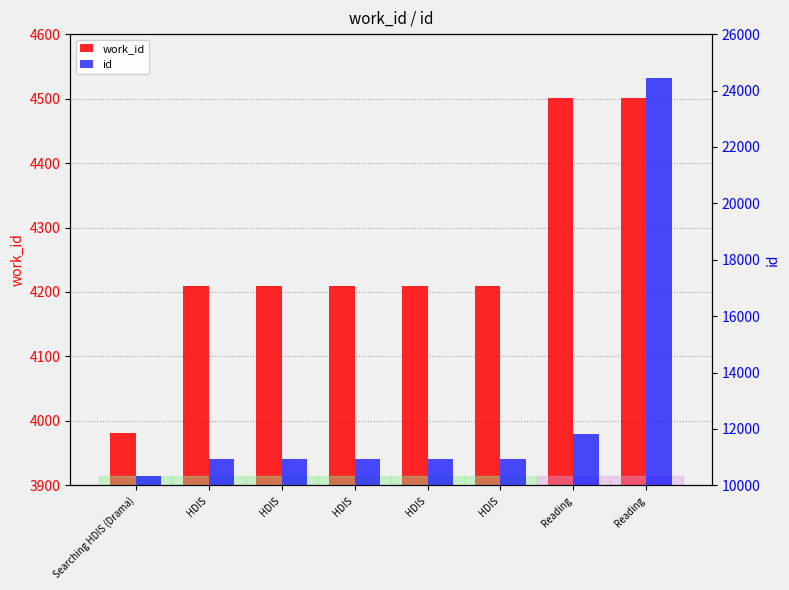

What is the label of the 4th bar from the right?

HDIS